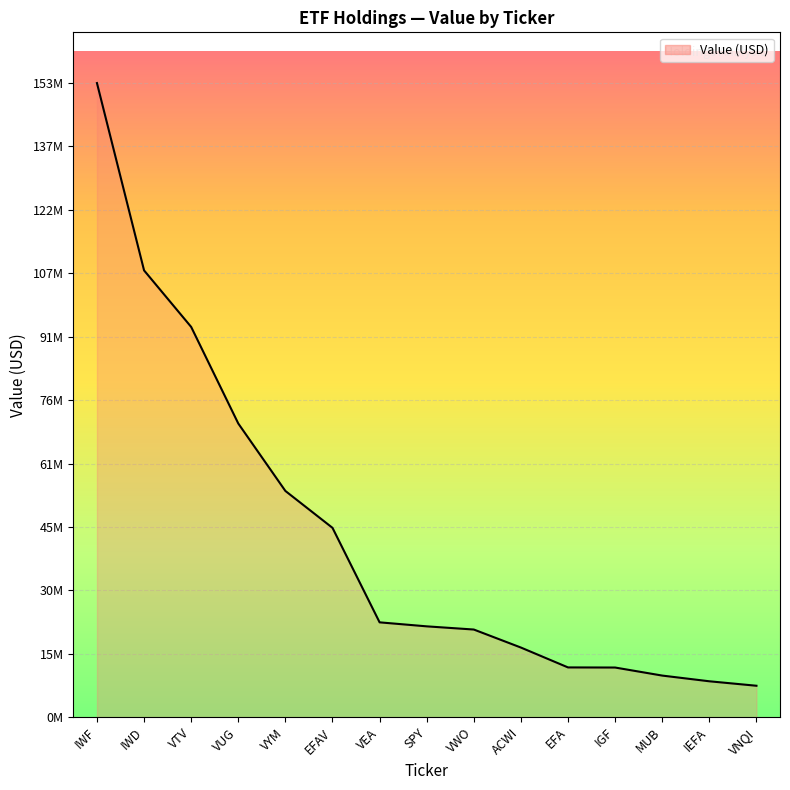

Rank the categories by value from highest to lowest.

IWF, IWD, VTV, VUG, VYM, EFAV, VEA, SPY, VWO, ACWI, EFA, IGF, MUB, IEFA, VNQI